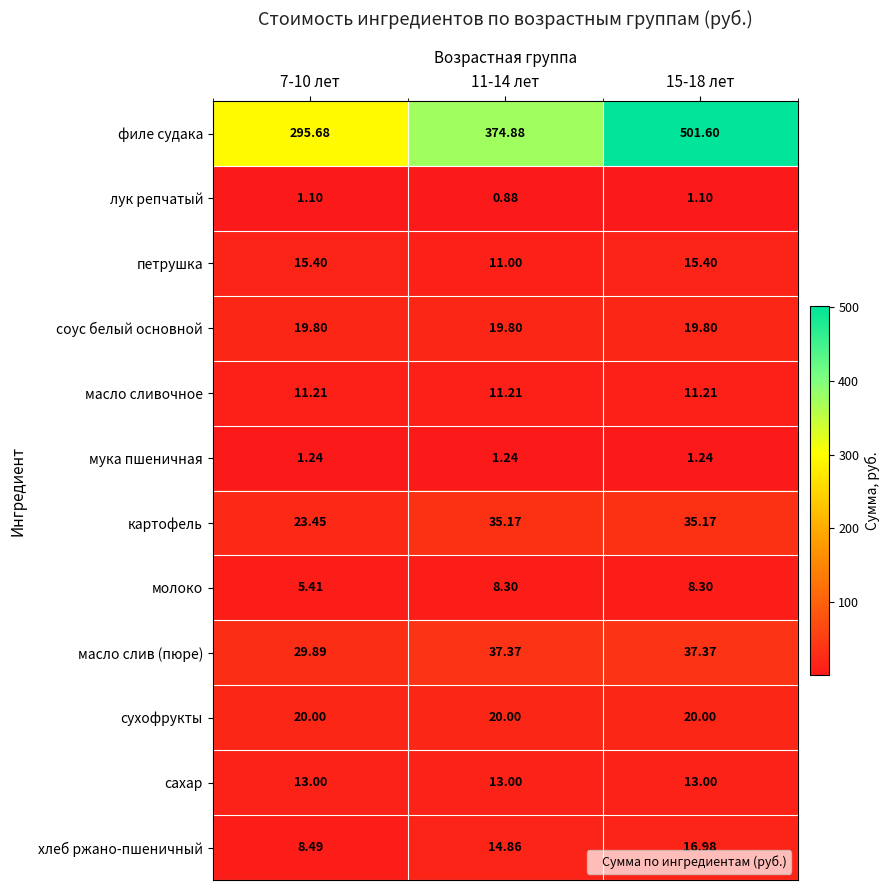

Count the number of categories in the chart.

3